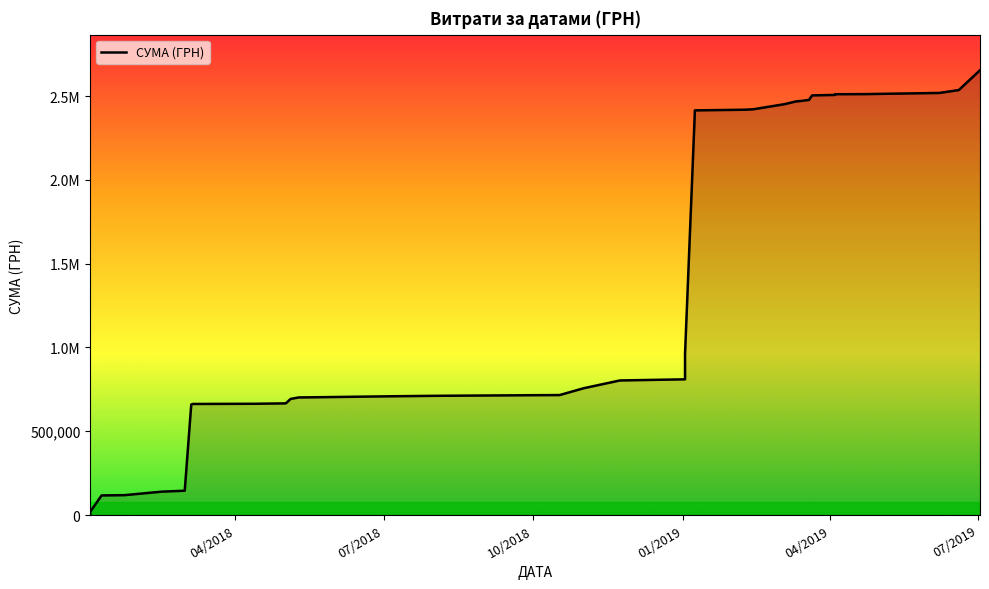

Reading right to left, list all the values displayed in this chart.

2654225.8	2535843.4	2518543.4	2511543.4	2511044.2	2506773.2	2503906.2	2476406.2	2475759.2	2470613.5	2467806.5	2451529.7	2421273.5	2418553.5	2417501.5	2414561.6	2405174.6	2401014.6	962306.2	809755.5	802892.3	756987.9	715737.9	715007.4	711257.4	709985.4	708635.0	702339.9	701762.1	692822.1	666295.9	663863.7	662701.0	659819.0	145044.2	139591.4	118591.4	117050.8	19723.8	7373.8